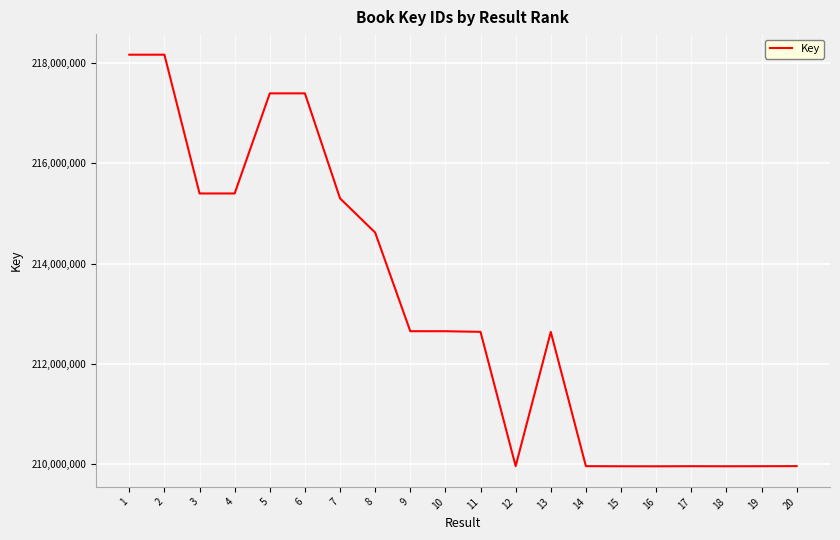

The value at 1 is 373585487. True or false?

False